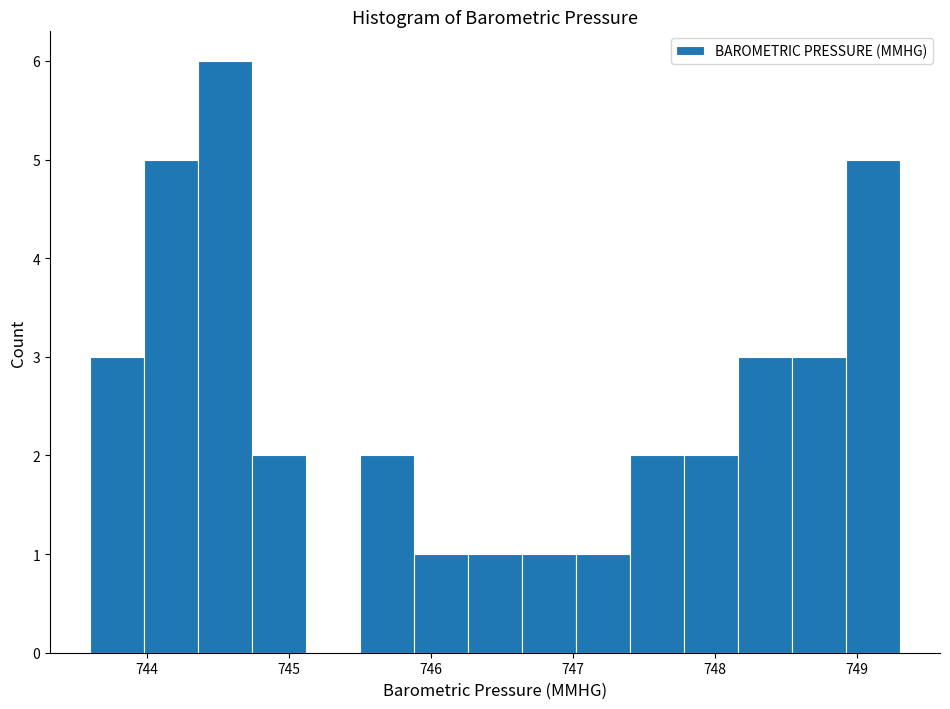

Read against the x-axis, roughly where is the centre of the tallest bar?

744.6